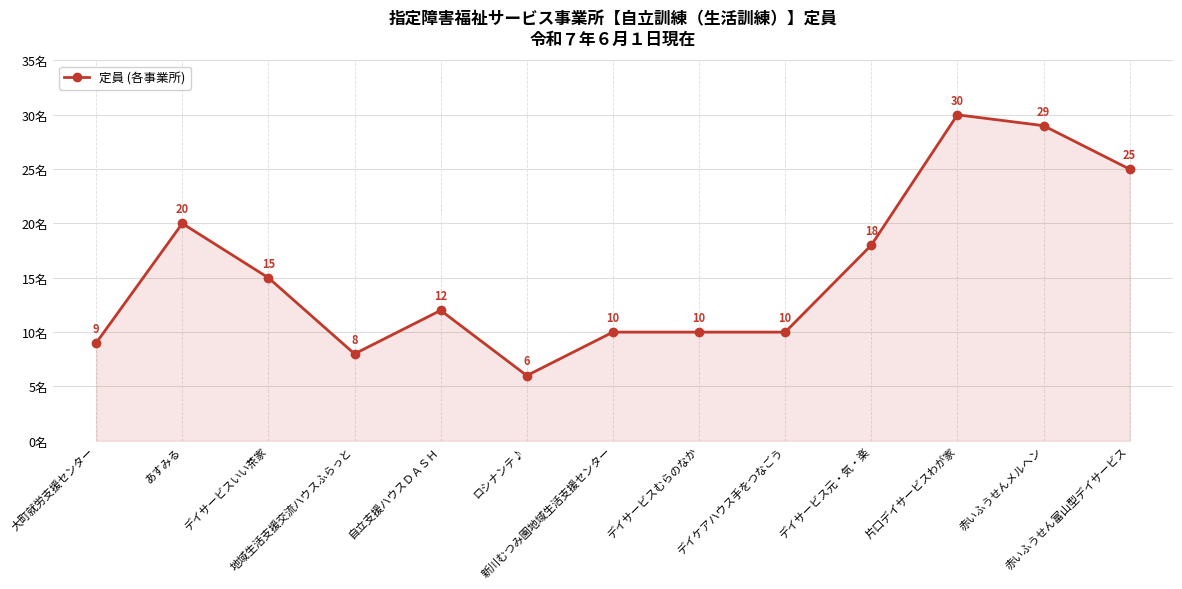

What is the greatest value displayed?

30